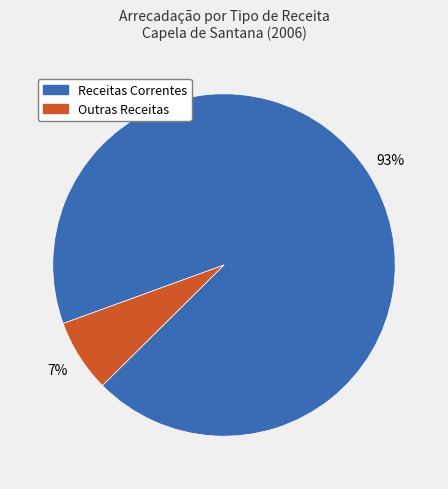

To the nearest percent, what is the difference between the largest and smallest slice percentages?

86%